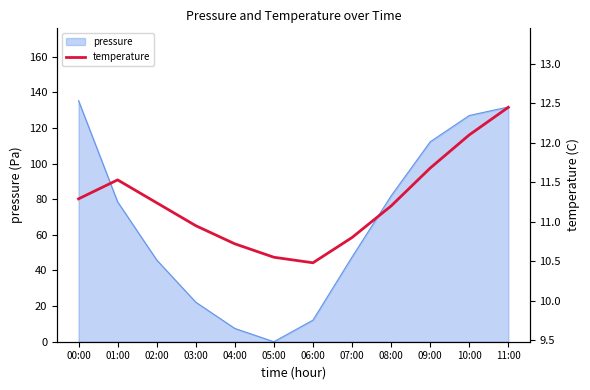

What is the maximum value for pressure?

135.4